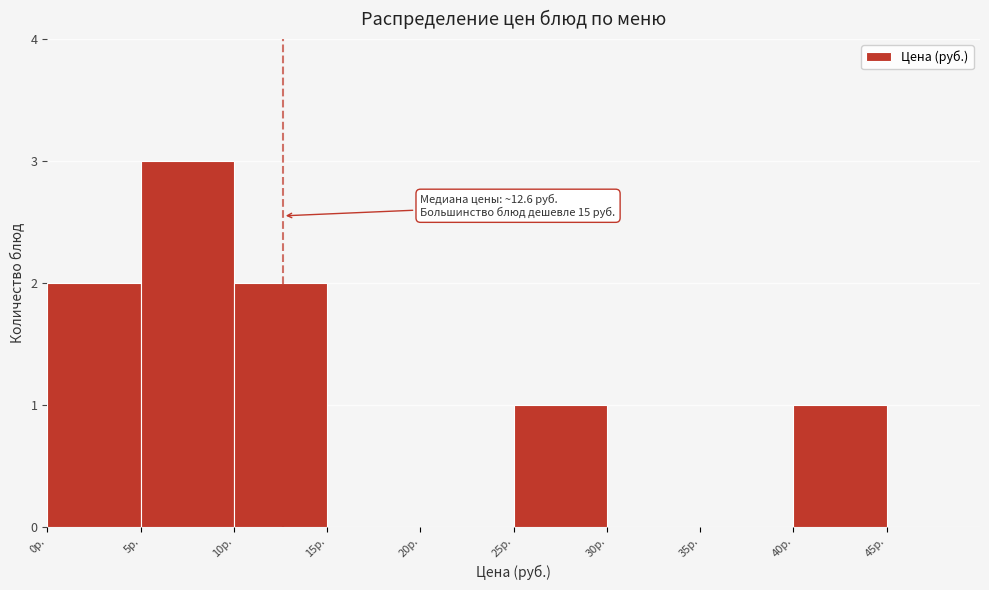

Which range on the x-axis has the tallest bar?

5 to 10